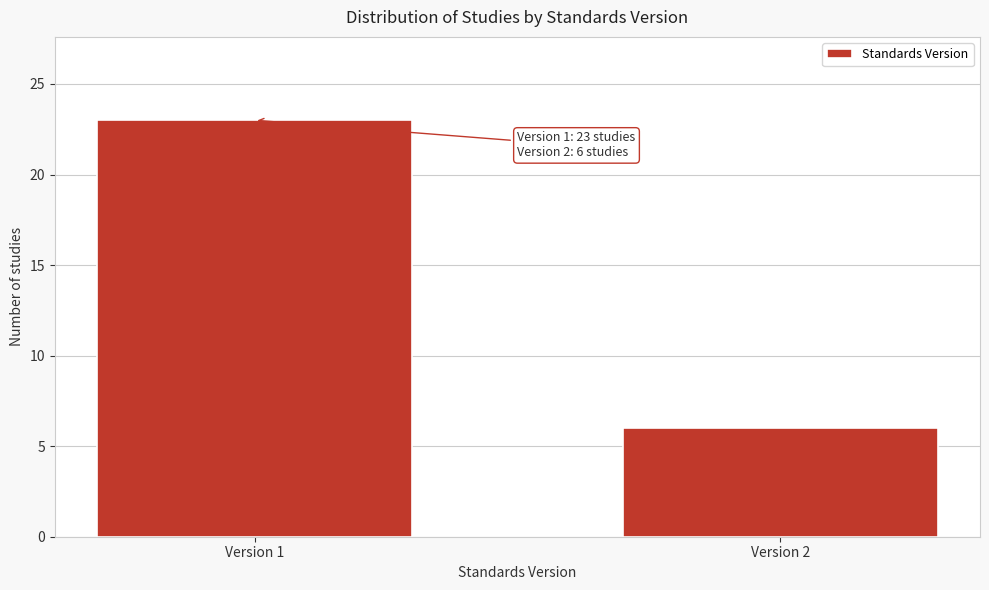

Reading right to left, list all the values displayed in this chart.

Version 2=6	Version 1=23